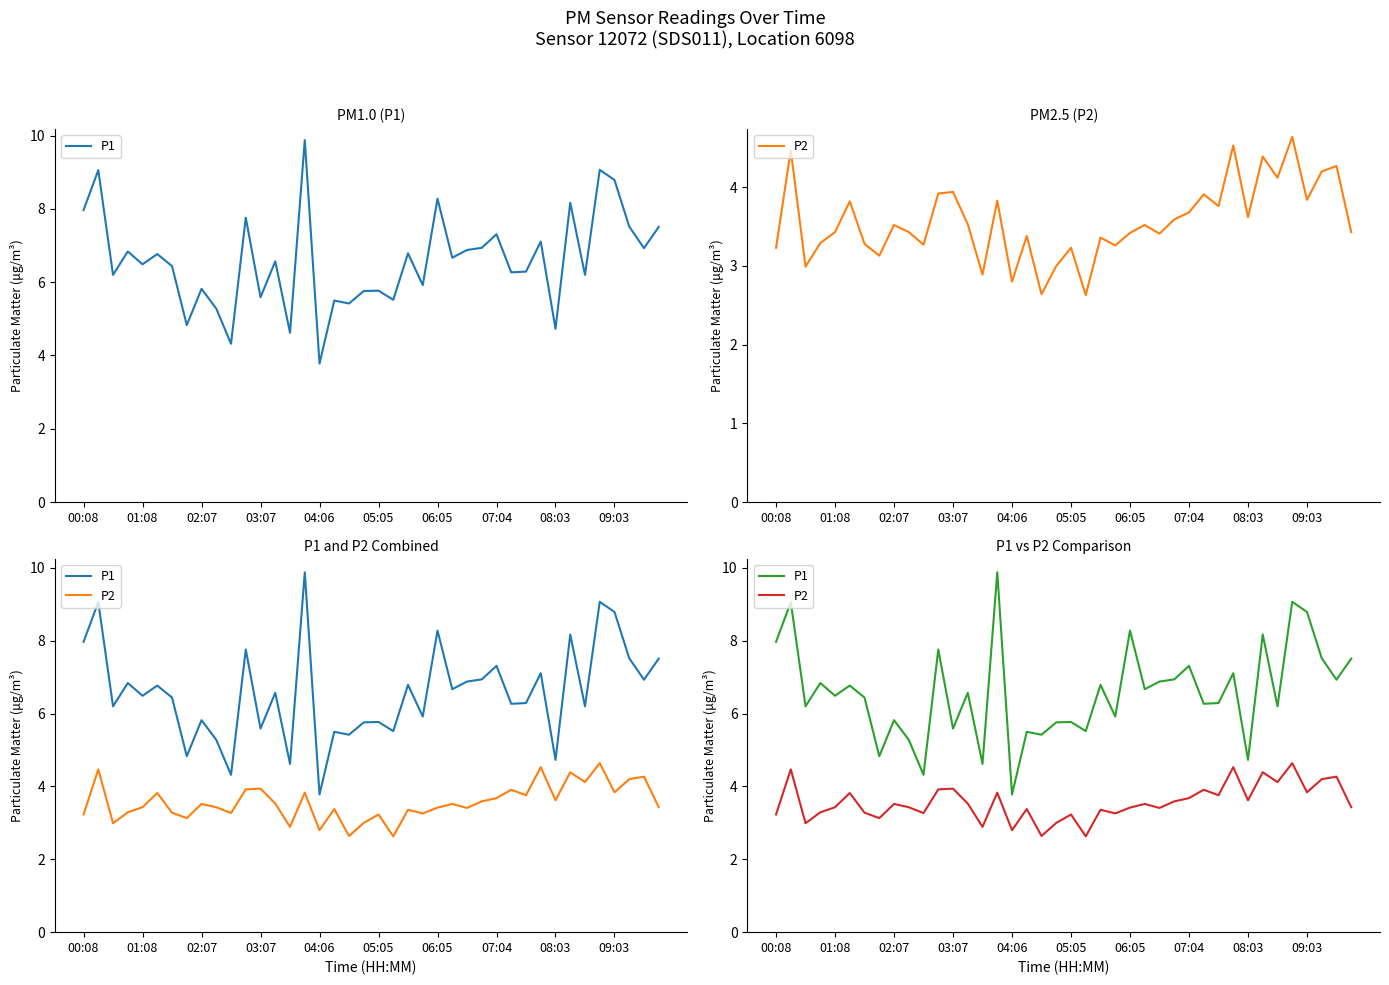

How many lines are shown in the chart?

2